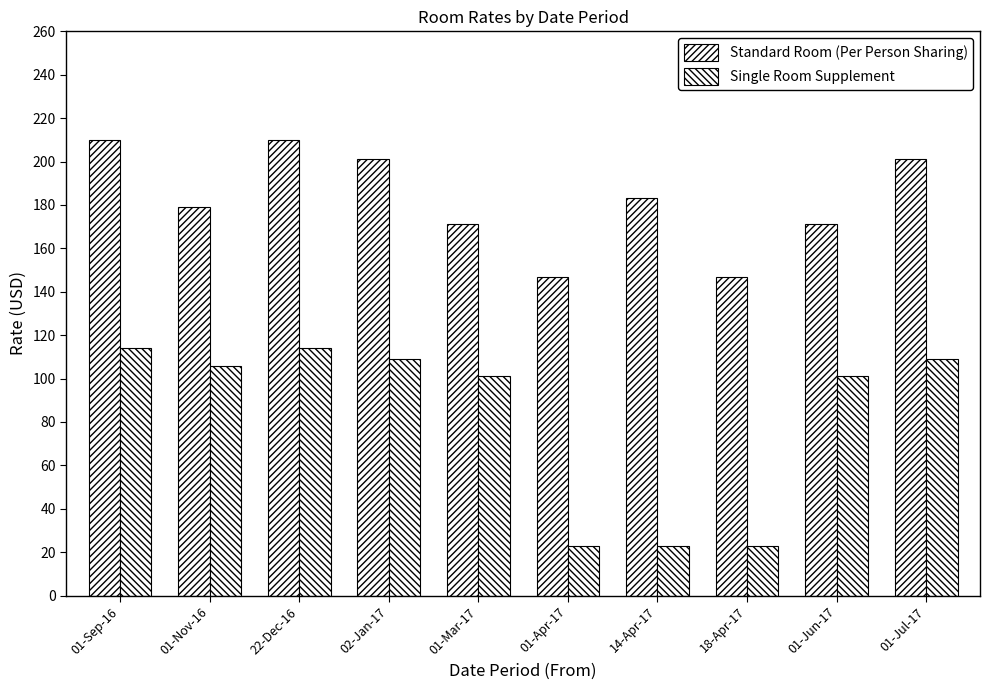

Is it true that Standard Room (Per Person Sharing) equals 183 at 14-Apr-17?

True